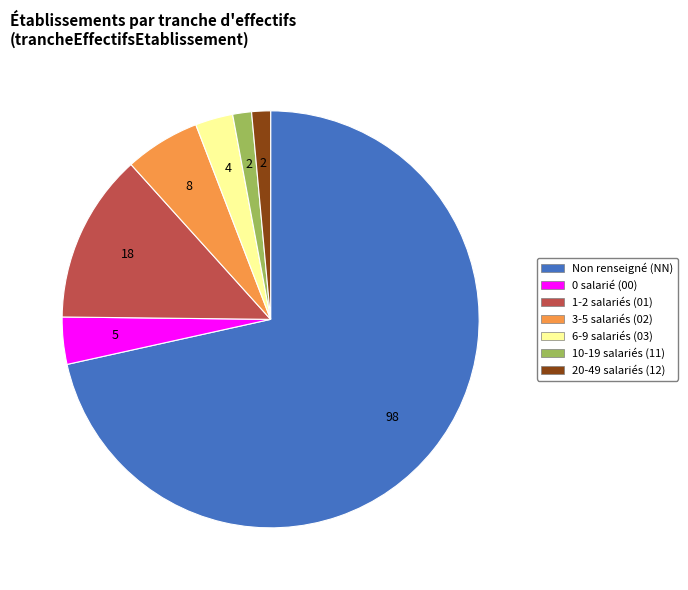

Does any single category account for the majority?

Yes